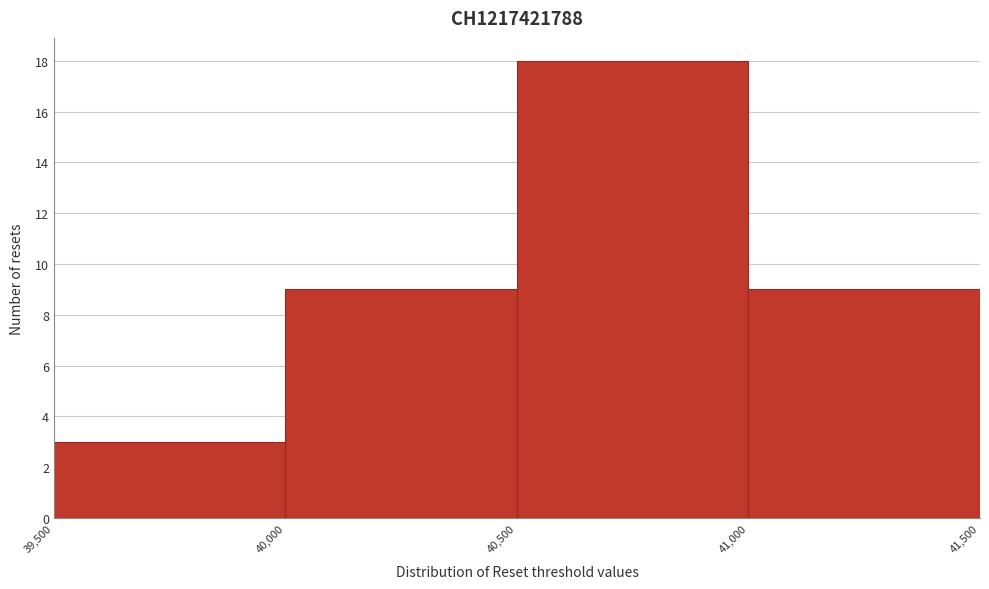

Reading left to right, list every bar in this chart as the range it spans on the x-axis followed by its height. The values are not printed on the chart, so give them approximately, as read against the axis.

39,500 to 40,000: 3
40,000 to 40,500: 9
40,500 to 41,000: 18
41,000 to 41,500: 9